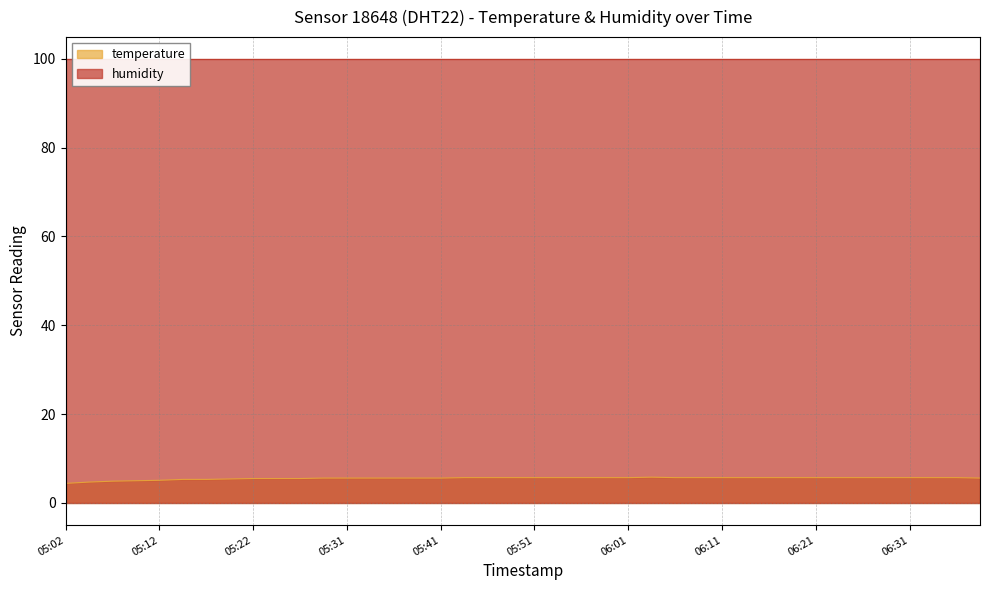

True or false: the data has more than 2 interior local peaks.

False